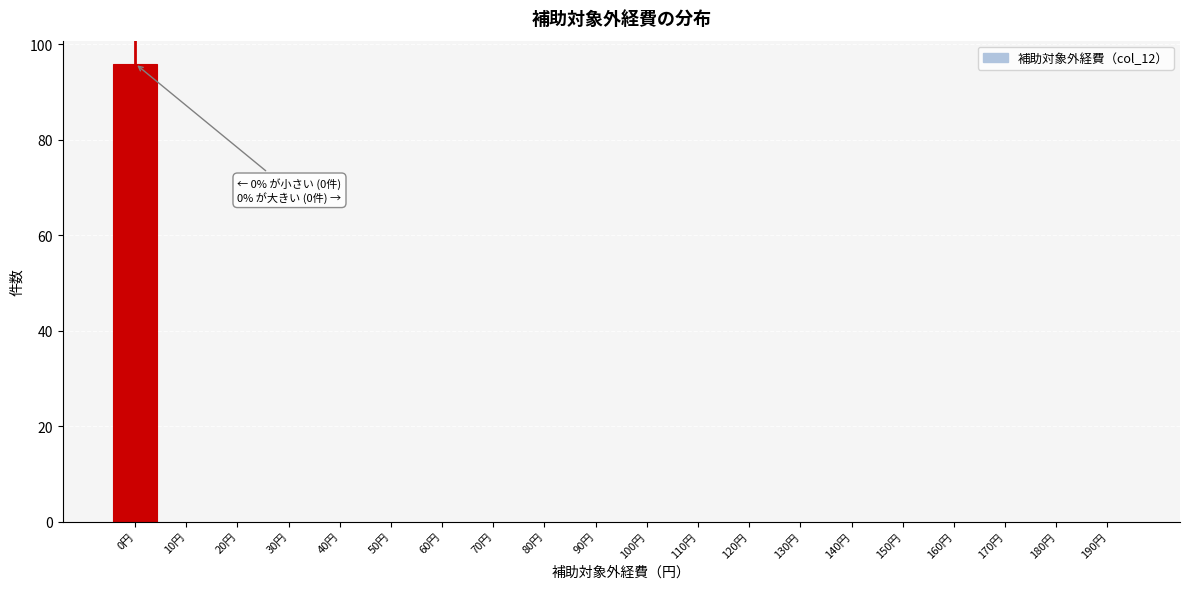

Reading right to left, extract all data points from this chart.

190円=0	180円=0	170円=0	160円=0	150円=0	140円=0	130円=0	120円=0	110円=0	100円=0	90円=0	80円=0	70円=0	60円=0	50円=0	40円=0	30円=0	20円=0	10円=0	0円=96